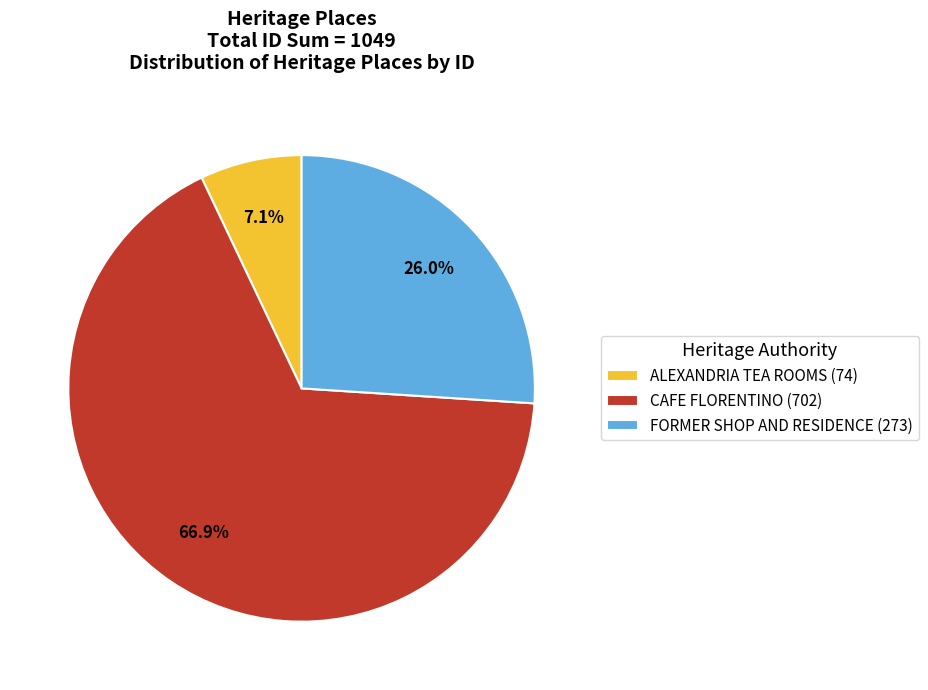

To the nearest percent, what is the difference between the CAFE FLORENTINO and ALEXANDRIA TEA ROOMS slice percentages?

60%